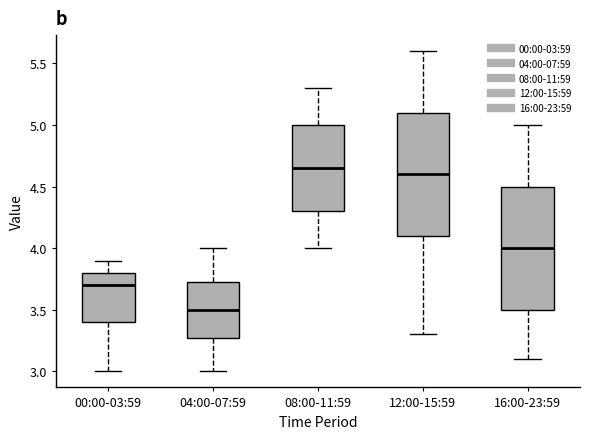

Which box's median line is the highest?

08:00-11:59